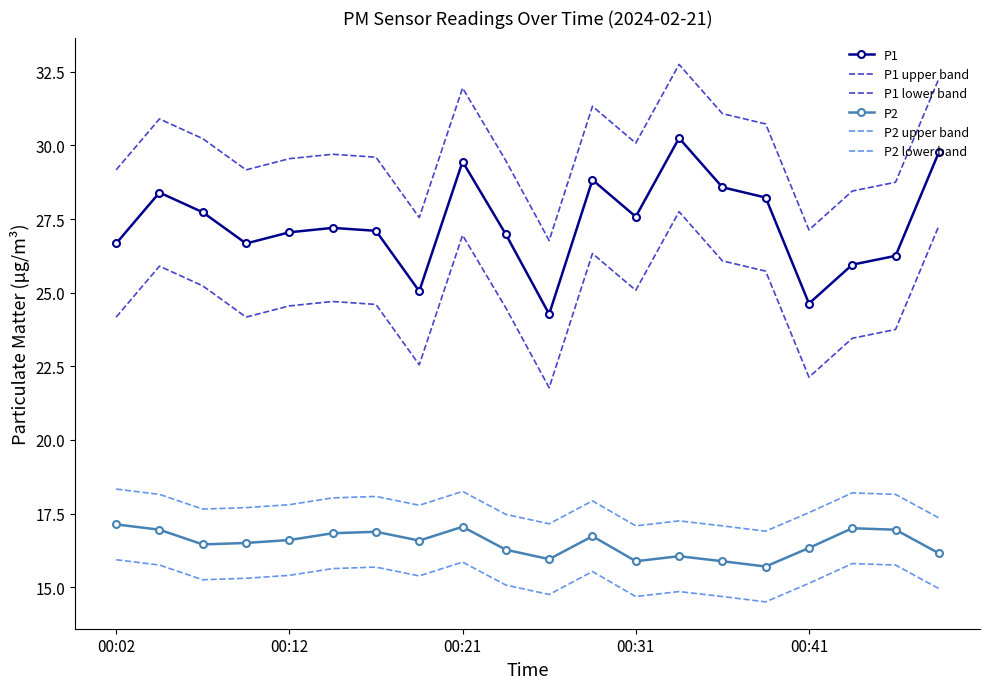

At which label is P2 lower band closest to 15?

19